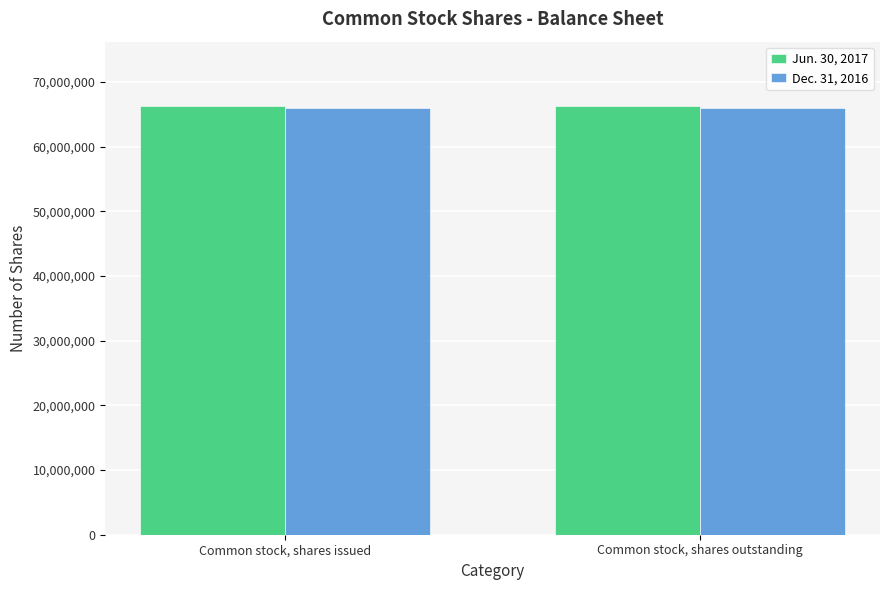

What is the total value across all series at Common stock, shares issued?

132247000